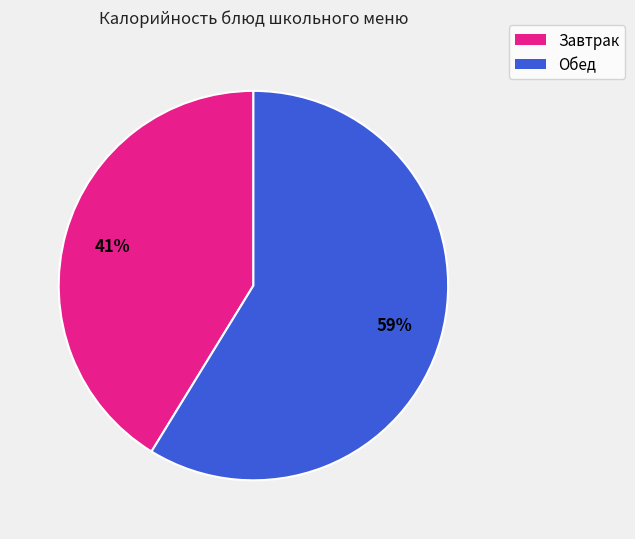

To the nearest percent, what is the difference between the largest and smallest slice percentages?

18%